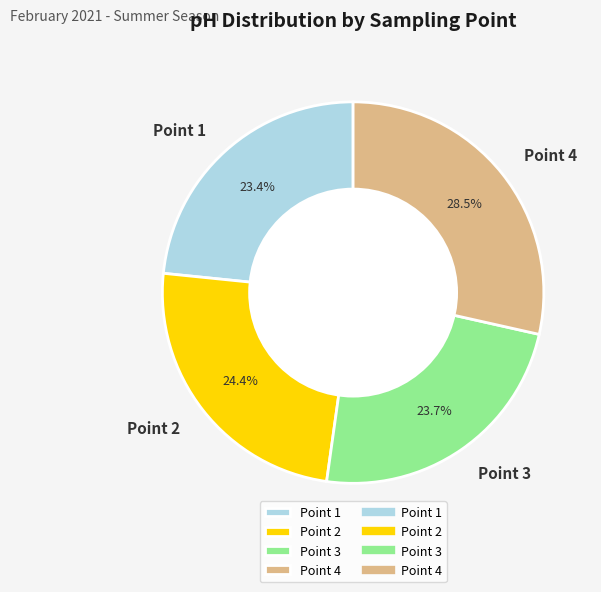

To the nearest percent, what is the difference between the largest and smallest slice percentages?

5%